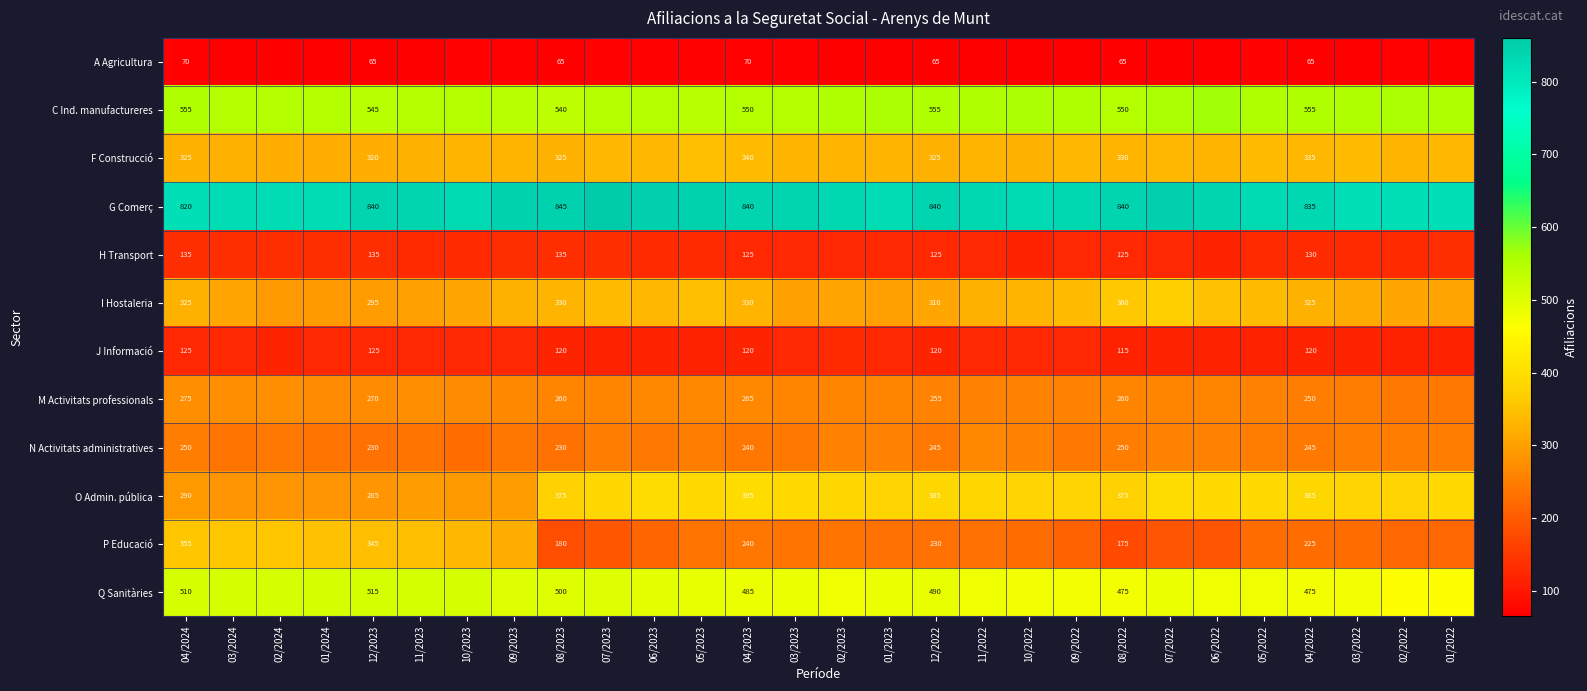

The value of Q Sanitàries at 12/2022 is 490. True or false?

True